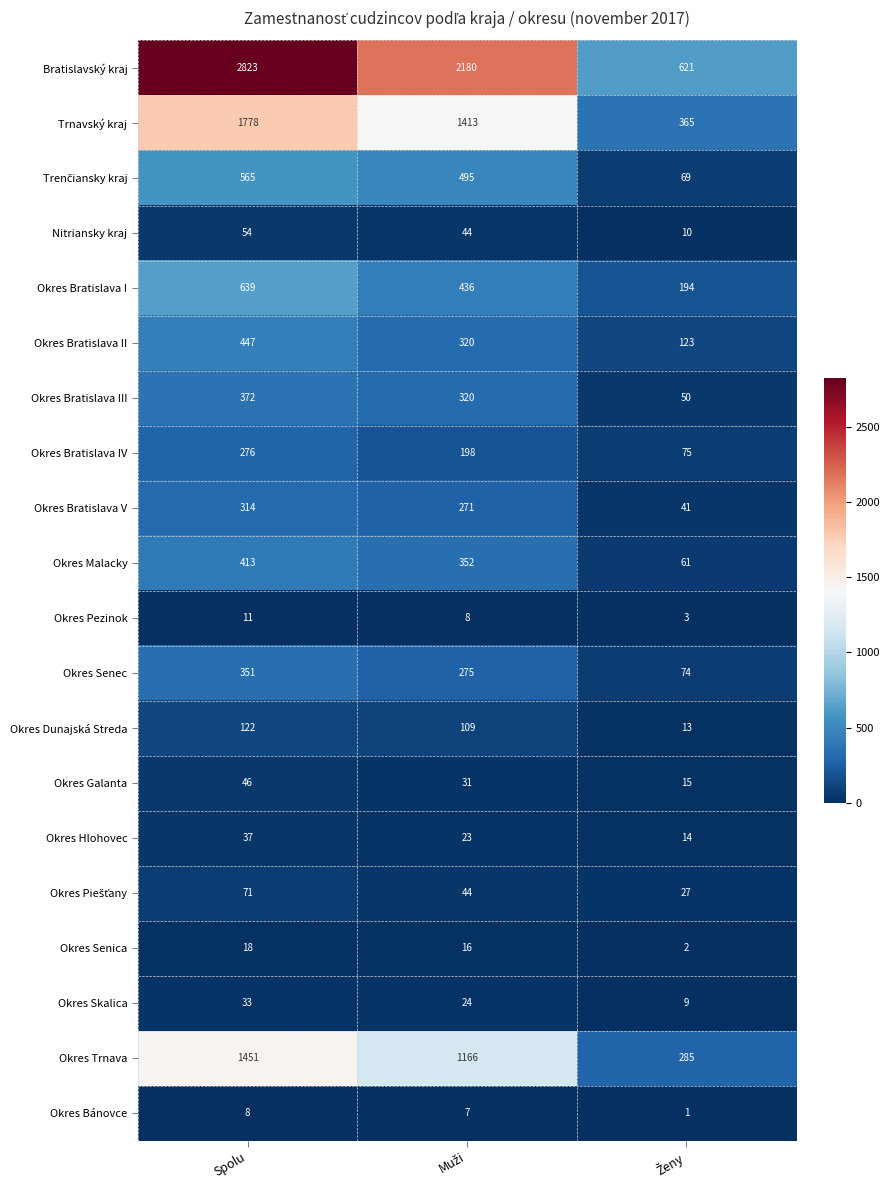

Count the number of categories in the chart.

3